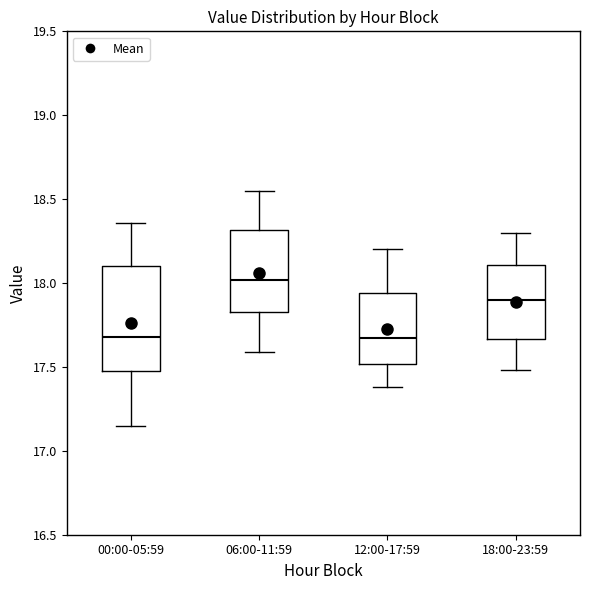

Which box is the tallest, from its lower edge to its upper edge?

00:00-05:59